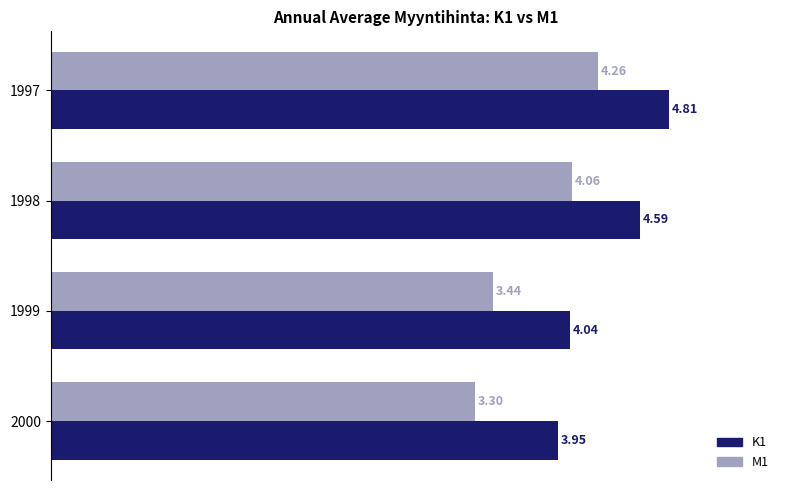

List the series in order of their overall mean, lowest first.

M1, K1